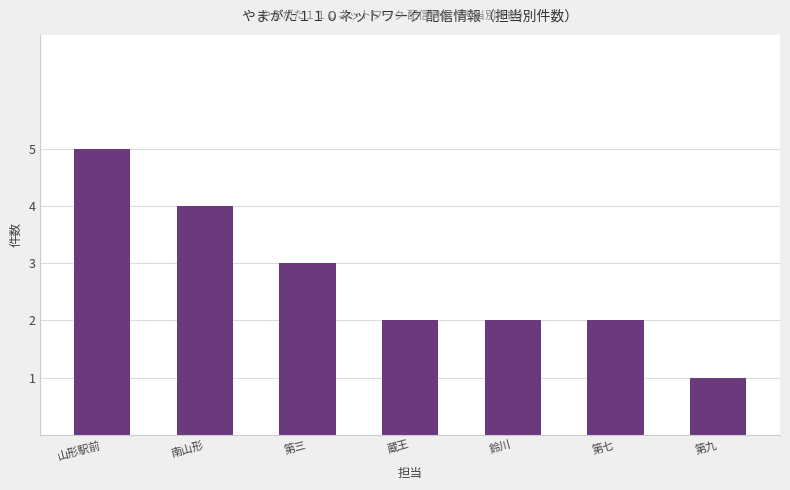

Are the bars grouped side by side (vs. stacked)?

No